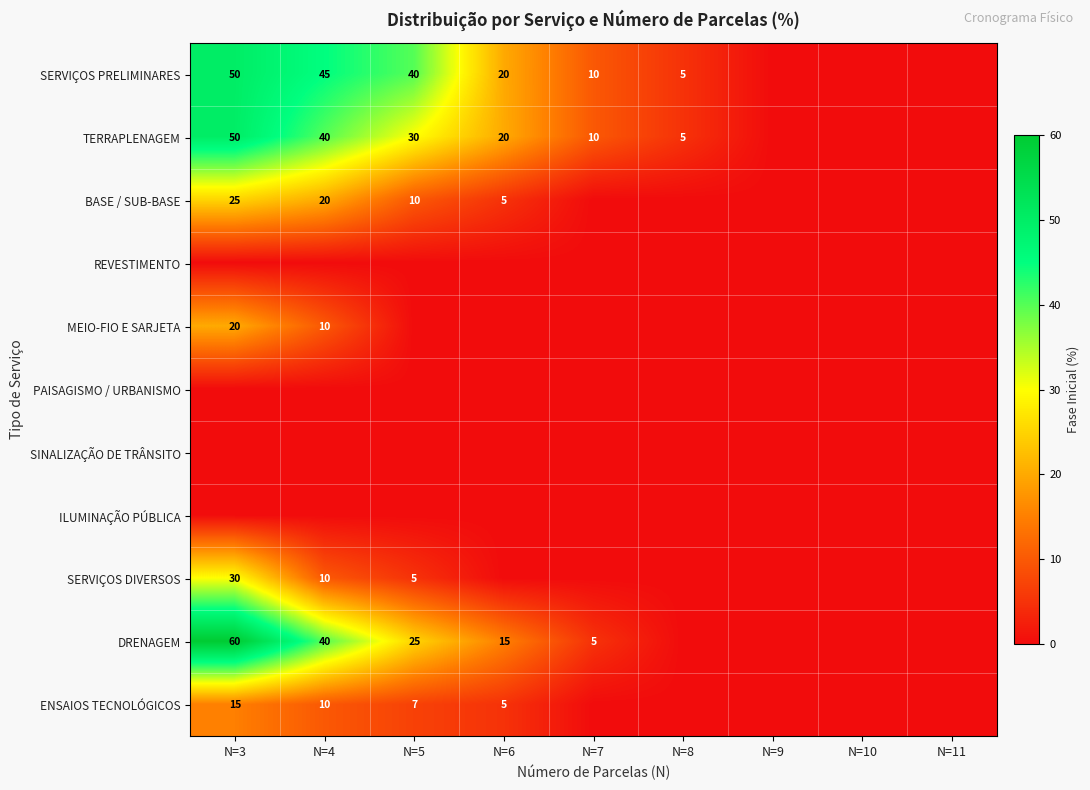

True or false: MEIO-FIO E SARJETA has a value of 28 at N=3.

False